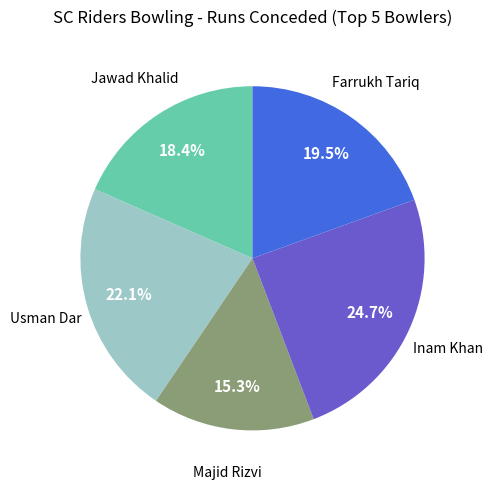

Is there any slice that represents more than half of the pie?

No